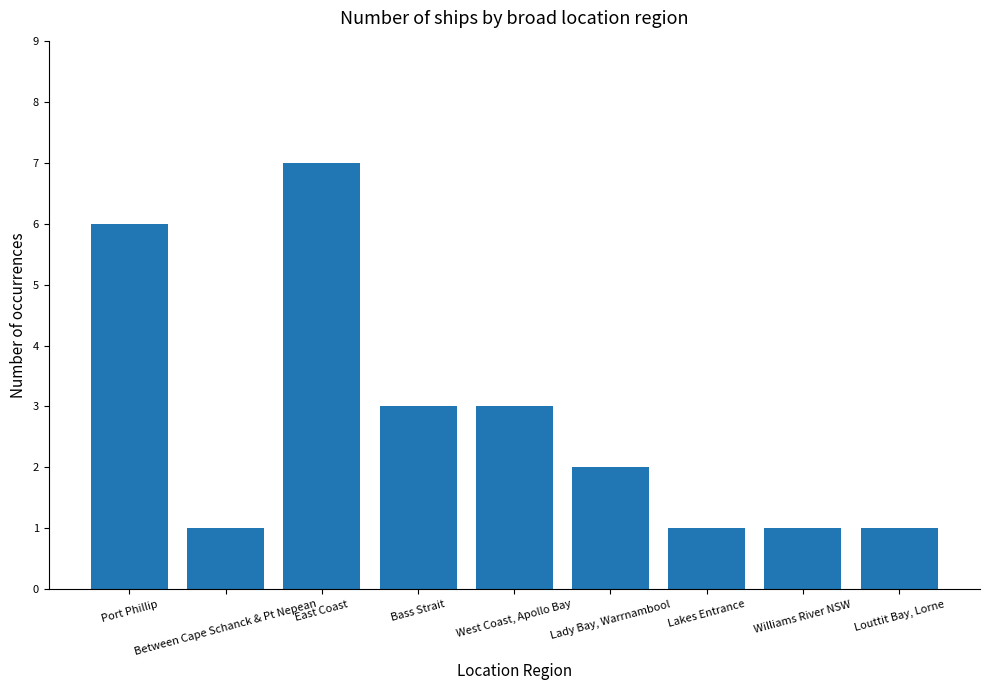

Reading left to right, transcribe all the data shown in this chart.

Port Phillip=6	Between Cape Schanck & Pt Nepean=1	East Coast=7	Bass Strait=3	West Coast, Apollo Bay=3	Lady Bay, Warrnambool=2	Lakes Entrance=1	Williams River NSW=1	Louttit Bay, Lorne=1